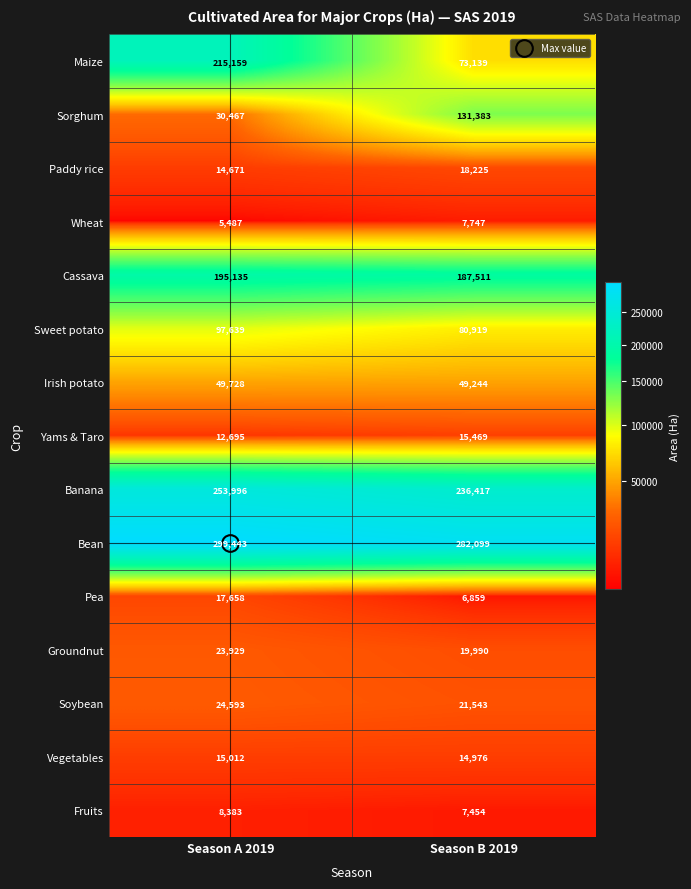

True or false: Paddy rice has a value of 14671 at Season A 2019.

True